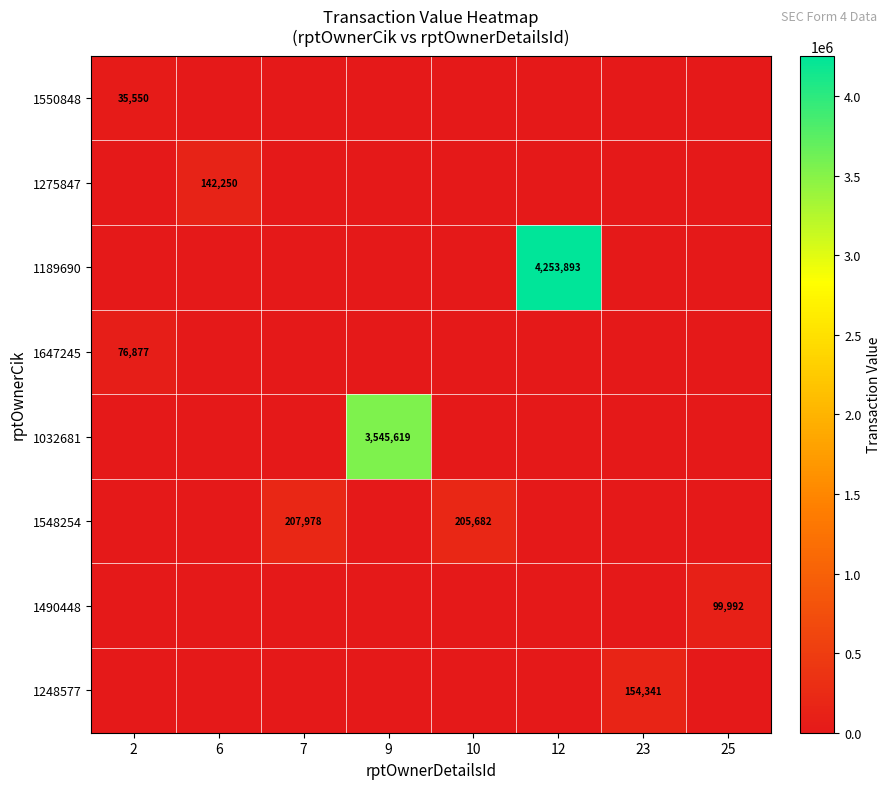

Which series has the widest spread of values?

1189690